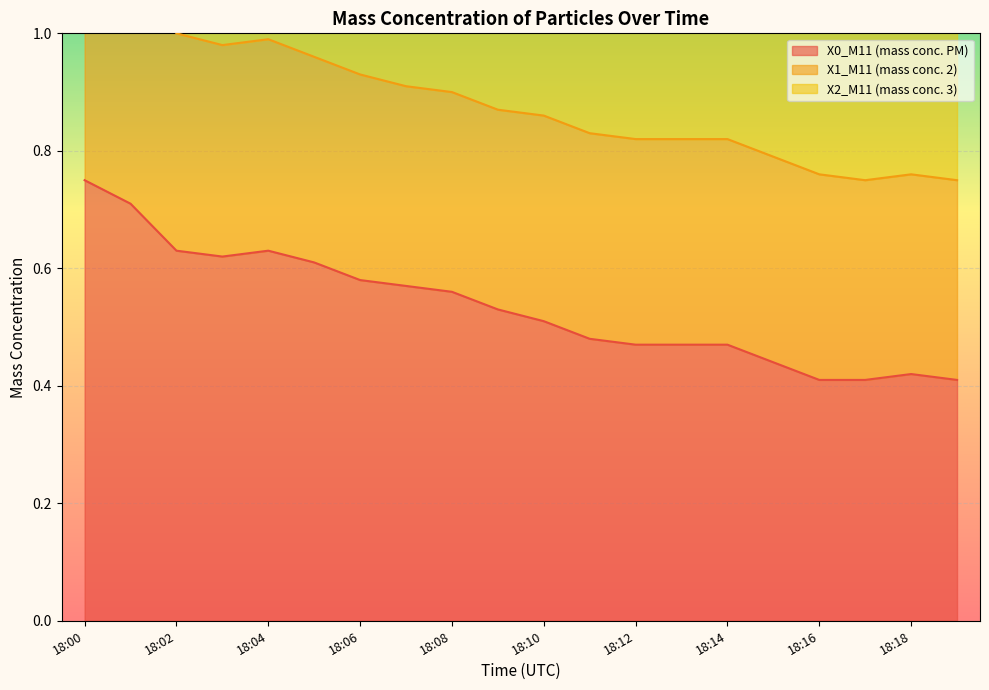

The X0_M11 (mass conc. PM) series shows 0.1 at 18:19. True or false?

False